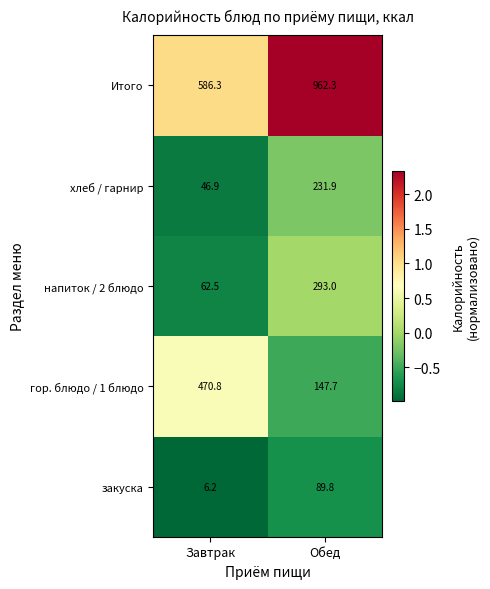

What is the difference between the Итого values at Завтрак and Обед?

376.0